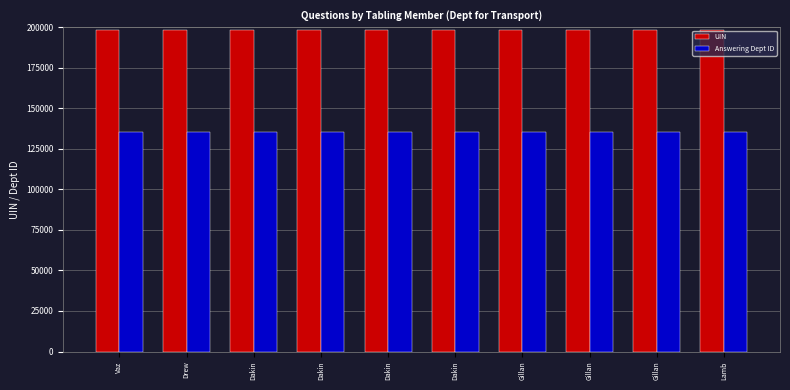

How many bars are there in each group?

2